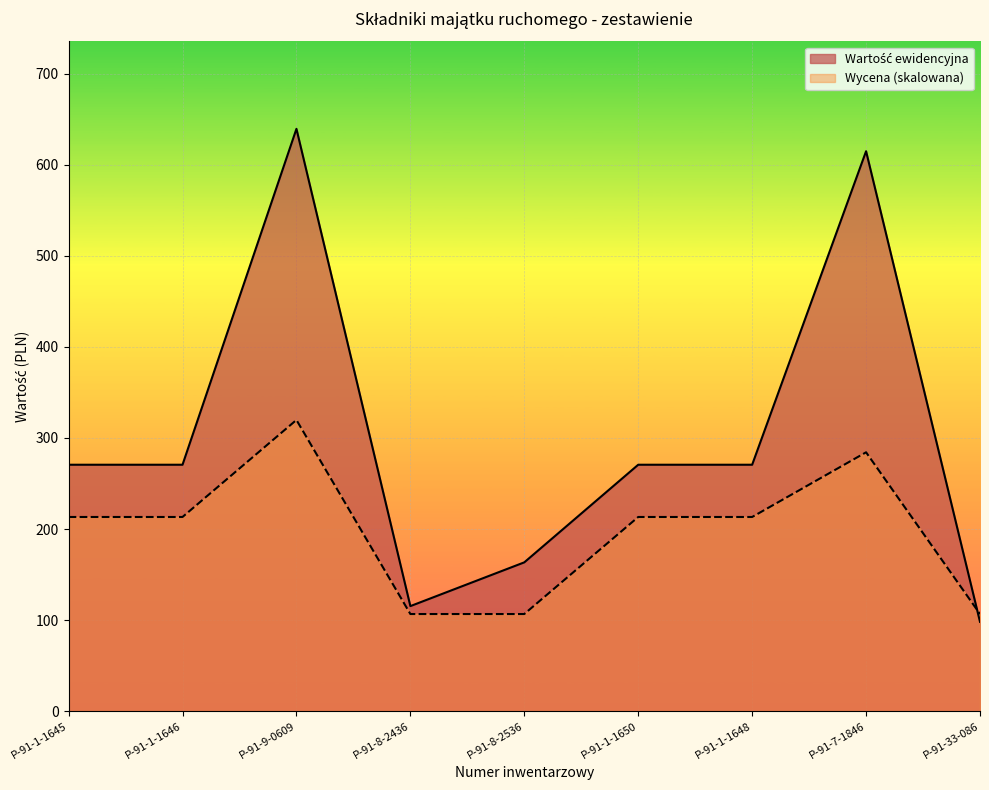

How many data points in Wartość ewidencyjna are above 270?

6